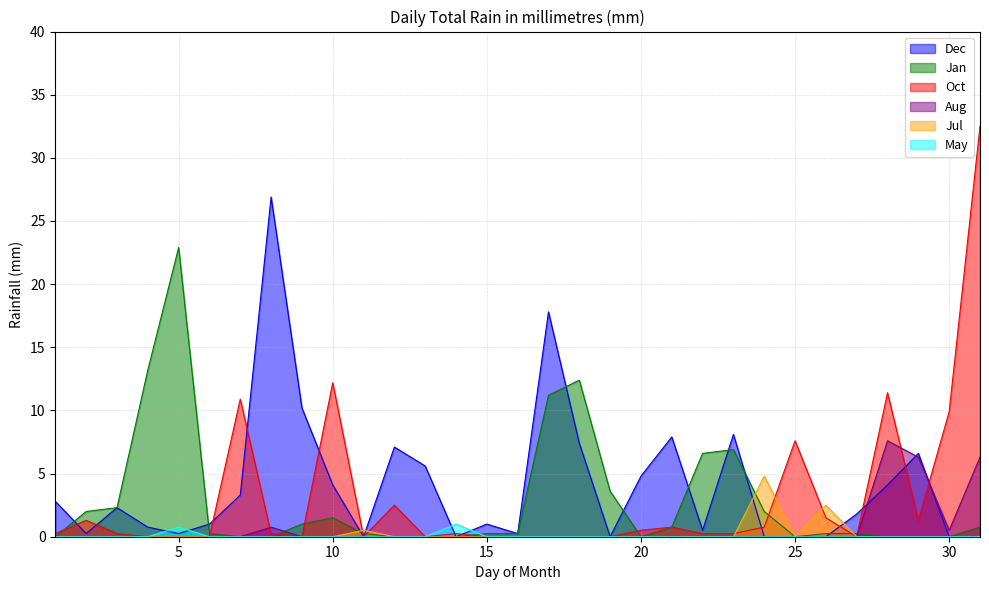

Does the chart display data point markers on the line(s)?

No